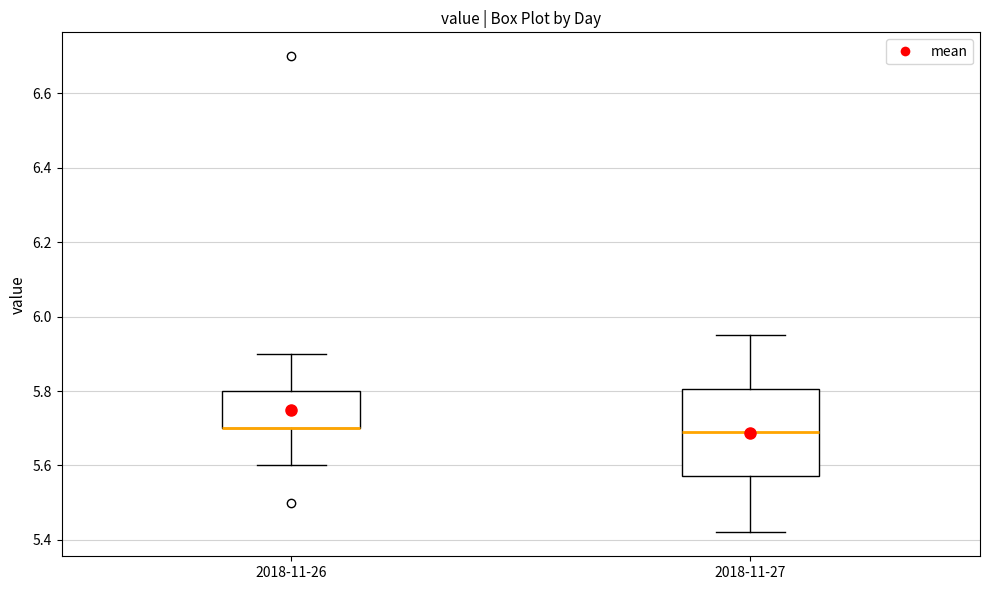

Reading left to right, read every box against the y-axis: the position of its median line, the range the box covers, and the ends of its whiskers. The values are not printed on the chart, so give them approximately, as read against the axis.

2018-11-26: median 5.70 (drawn on the box's lower edge), box 5.70 to 5.80, whiskers 5.60 to 5.90
2018-11-27: median 5.70, box 5.58 to 5.80, whiskers 5.42 to 5.96